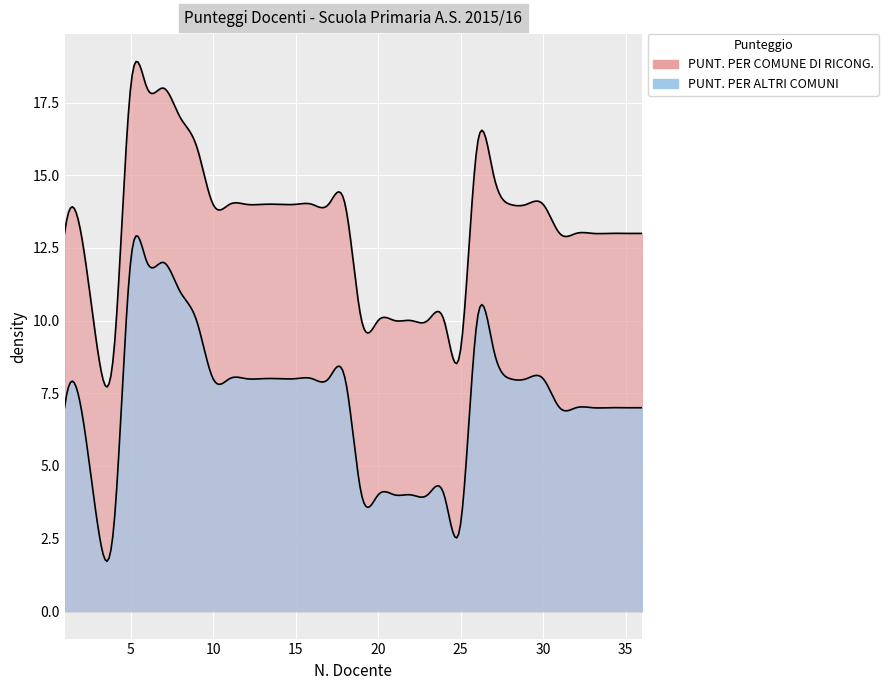

Reading left to right, list all the values displayed in this chart.

PUNT. PER COMUNE DI RICONG.: 1=13	2=13	3=9	4=9	5=18	6=18	7=18	8=17	9=16	10=14	11=14	12=14	13=14	14=14	15=14	16=14	17=14	18=14	19=10	20=10	21=10	22=10	23=10	24=10	25=9	26=16	27=15	28=14	29=14	30=14	31=13	32=13	33=13	34=13	35=13	36=13
PUNT. PER ALTRI COMUNI: 1=7	2=7	3=3	4=3	5=12	6=12	7=12	8=11	9=10	10=8	11=8	12=8	13=8	14=8	15=8	16=8	17=8	18=8	19=4	20=4	21=4	22=4	23=4	24=4	25=3	26=10	27=9	28=8	29=8	30=8	31=7	32=7	33=7	34=7	35=7	36=7